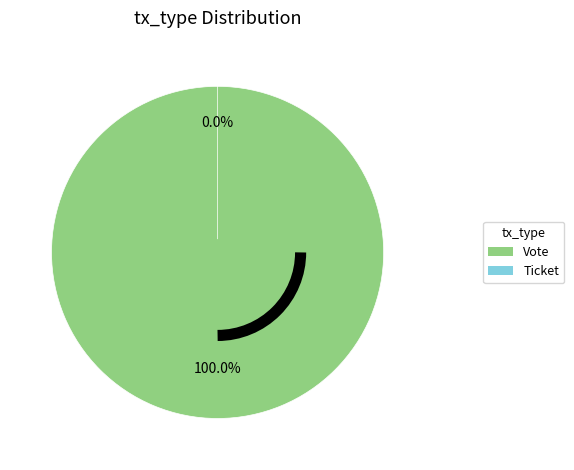

To the nearest percent, what is the difference between the largest and smallest slice percentages?

100%